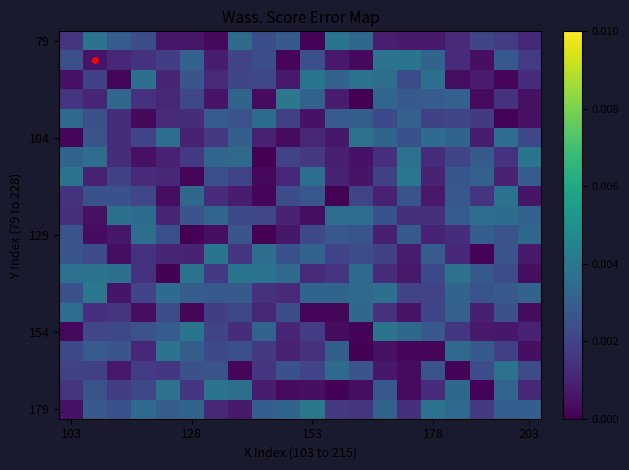

Which category has the lowest value across all series?

8